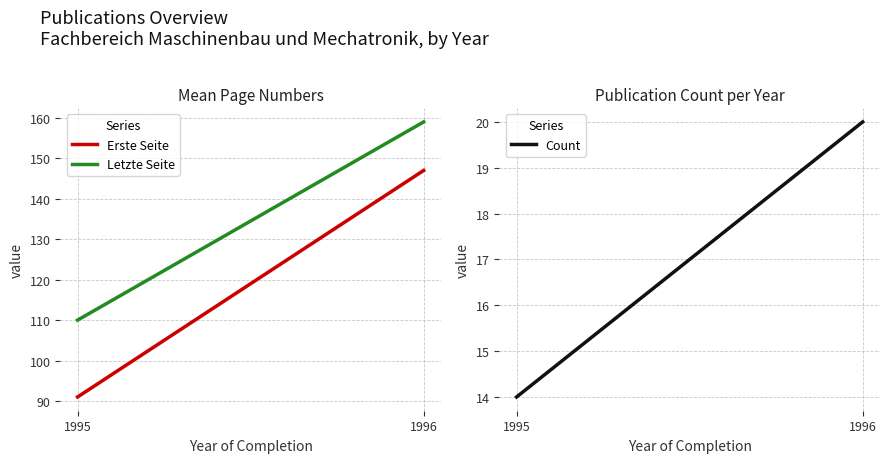

What value does the Count series have at 1996?

20